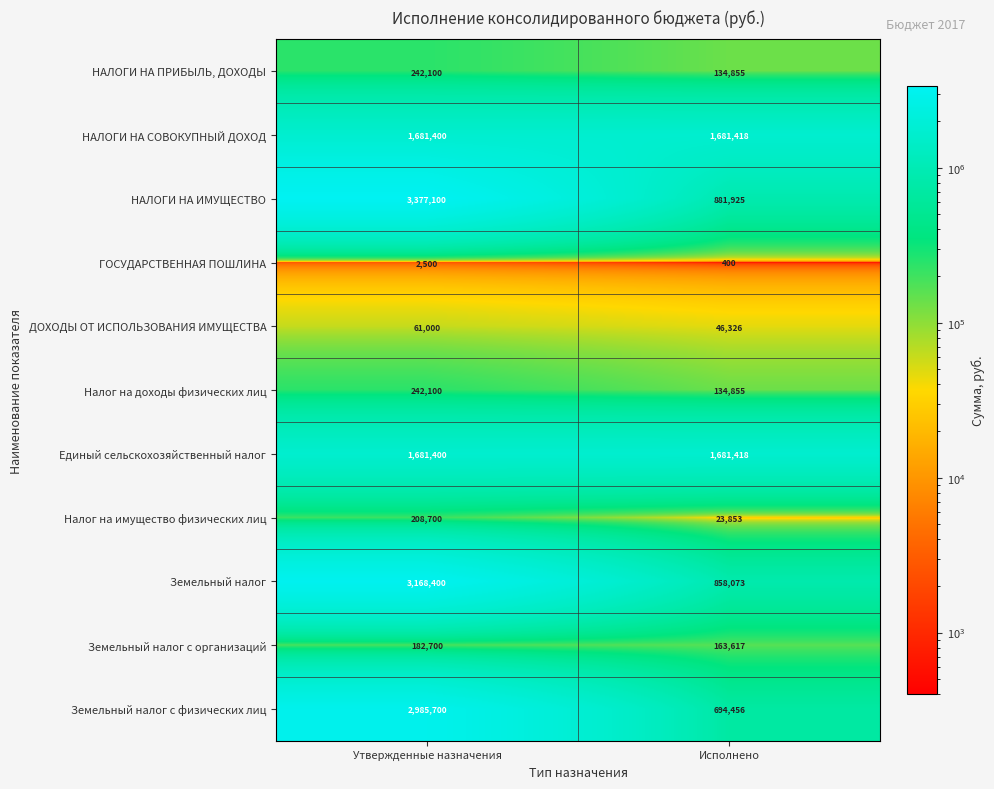

What is the sum of the ДОХОДЫ ОТ ИСПОЛЬЗОВАНИЯ ИМУЩЕСТВА values at Утвержденные назначения and Исполнено?

107326